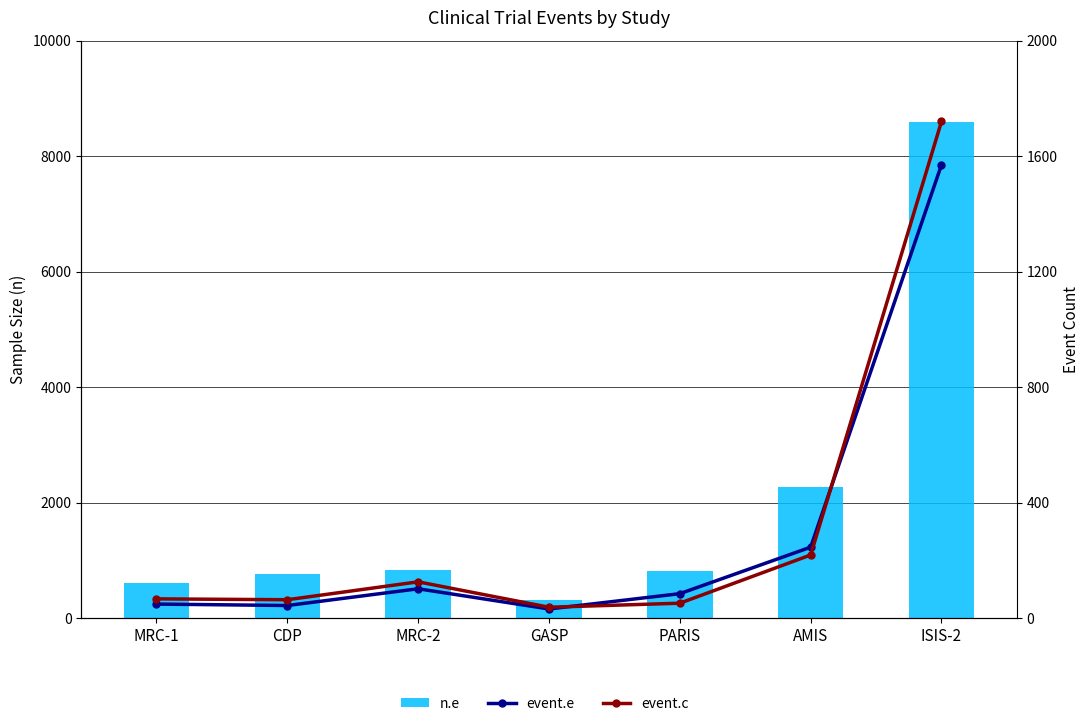

Between PARIS and AMIS, which series saw the biggest shift?

n.e